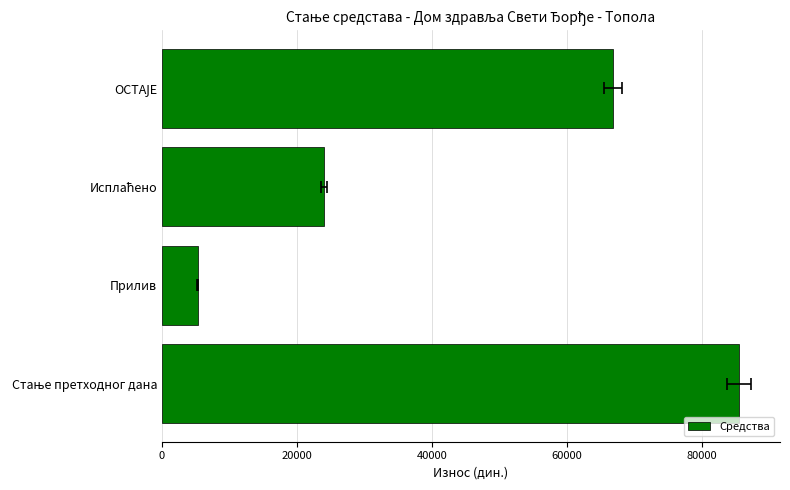

What is the value of the 4th bar from the left?

66798.2